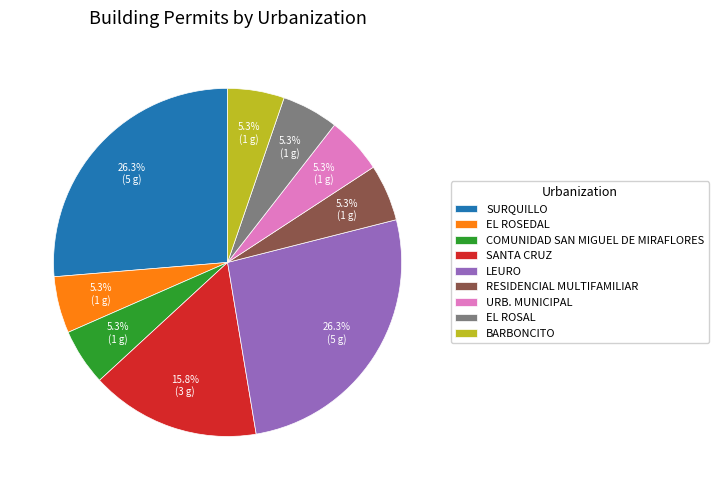

What percentage is the BARBONCITO slice, to the nearest percent?

5%